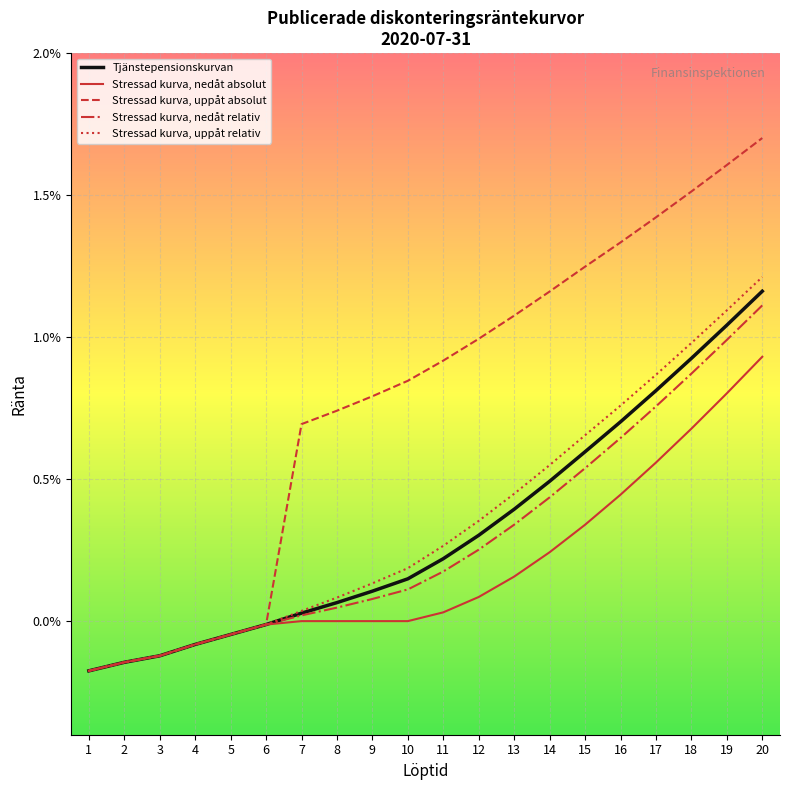

Does the chart have visible grid lines?

Yes